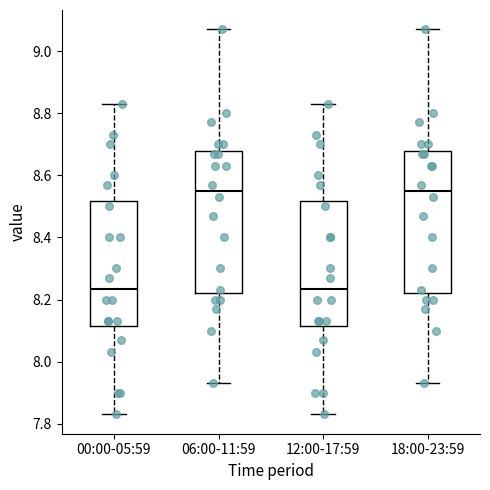

Reading left to right, transcribe this box plot: for each box, give where its median line is, the range the box spans, and where its two whiskers end, as read against the y-axis. The values are not printed on the chart, so give them approximately, as read against the axis.

00:00-05:59: median 8.24, box 8.12 to 8.52, whiskers 7.84 to 8.84
06:00-11:59: median 8.56, box 8.22 to 8.68, whiskers 7.94 to 9.08
12:00-17:59: median 8.24, box 8.12 to 8.52, whiskers 7.84 to 8.84
18:00-23:59: median 8.56, box 8.22 to 8.68, whiskers 7.94 to 9.08